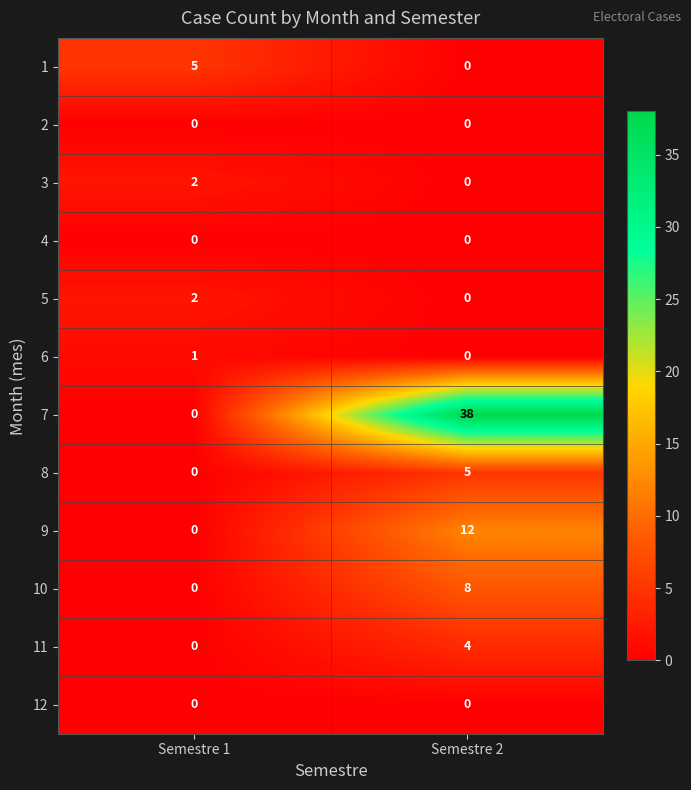

Which series has the largest total across all categories?

7